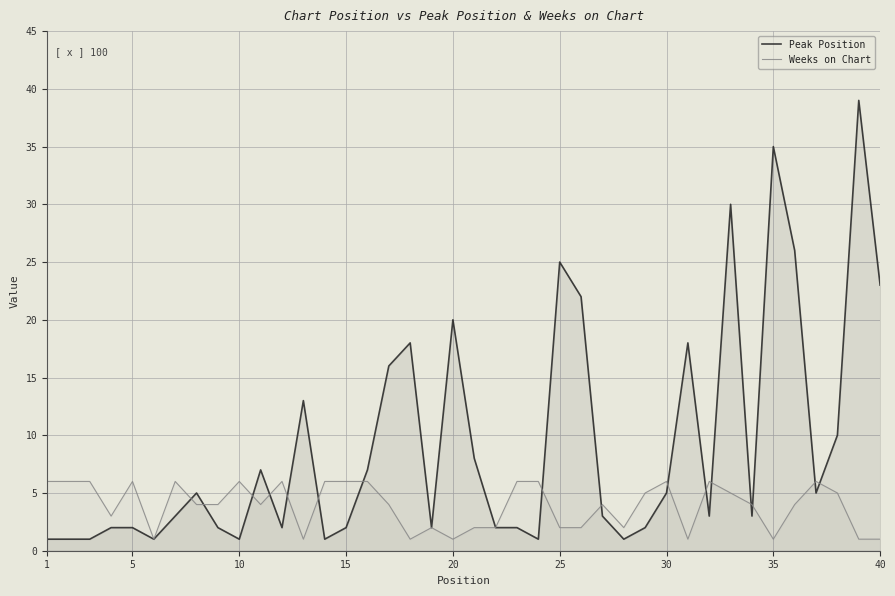

How many lines are shown in the chart?

2